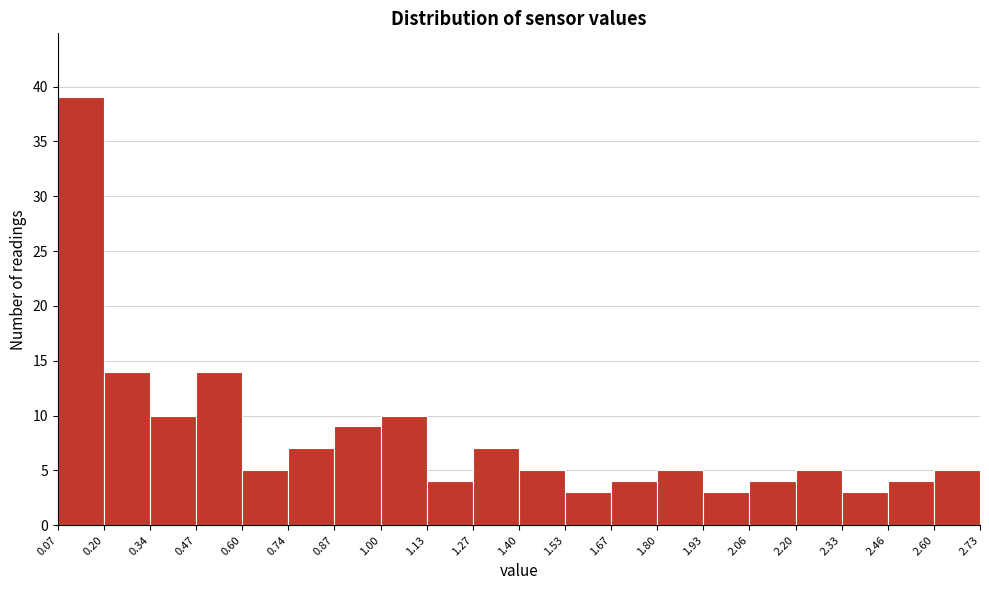

Reading left to right, transcribe this chart: for each bar, give the range it covers on the x-axis and its height. The values are not printed on the chart, so give them approximately, as read against the axis.

0.07 to 0.20: 39
0.20 to 0.34: 14
0.34 to 0.47: 10
0.47 to 0.60: 14
0.60 to 0.74: 5
0.74 to 0.87: 7
0.87 to 1.00: 9
1.00 to 1.13: 10
1.13 to 1.27: 4
1.27 to 1.40: 7
1.40 to 1.53: 5
1.53 to 1.67: 3
1.67 to 1.80: 4
1.80 to 1.93: 5
1.93 to 2.06: 3
2.06 to 2.20: 4
2.20 to 2.33: 5
2.33 to 2.46: 3
2.46 to 2.60: 4
2.60 to 2.73: 5